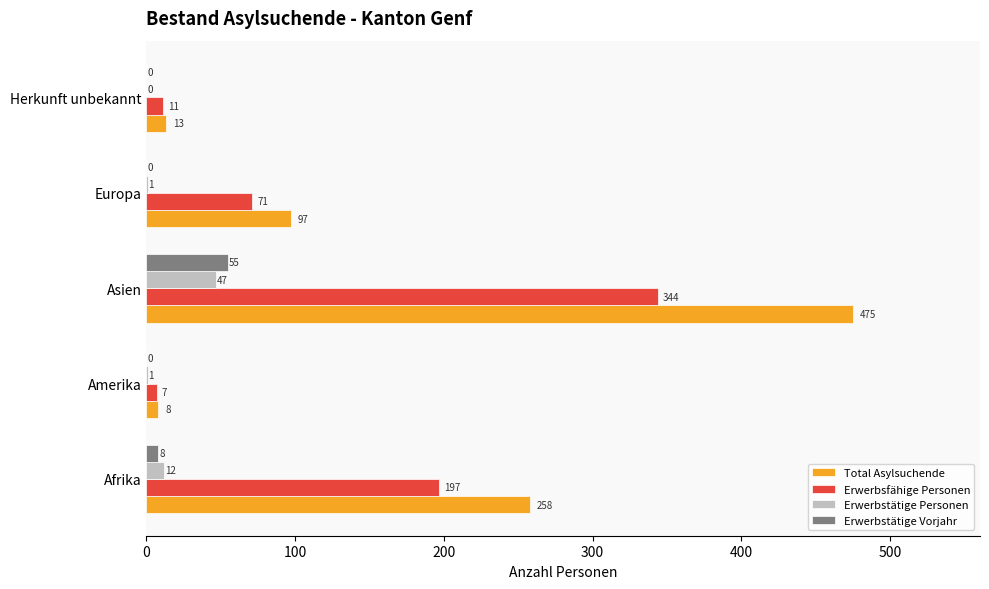

Between Amerika and Asien, which series saw the biggest shift?

Total Asylsuchende